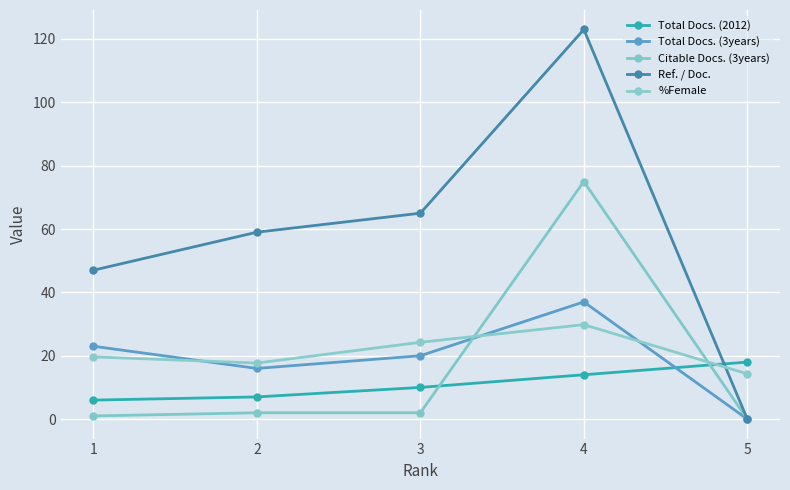

Which label corresponds to the largest value in the chart?

4